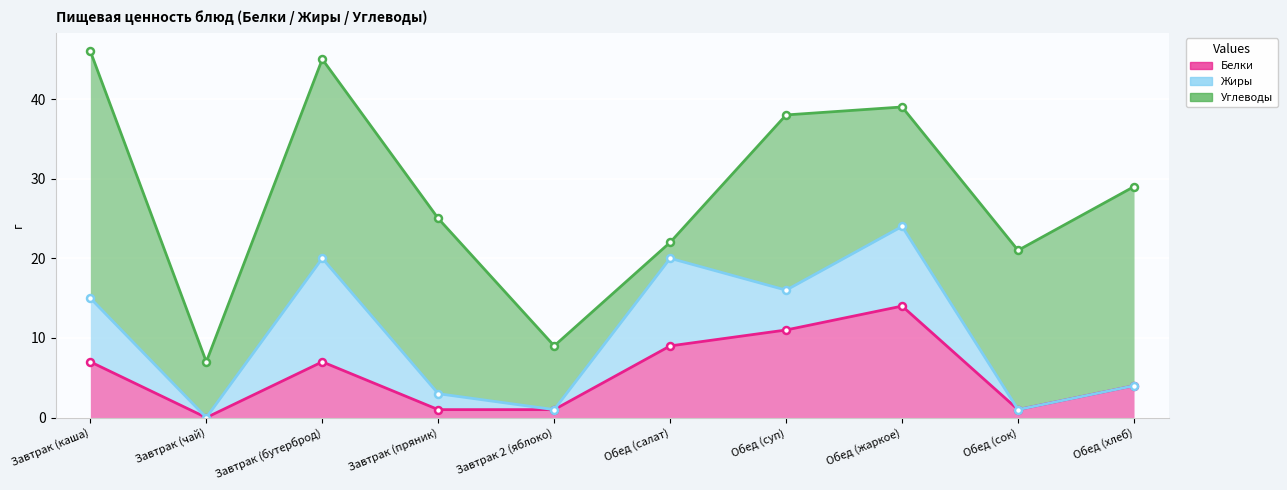

Where does the Белки series first go above 7?

Обед (салат)